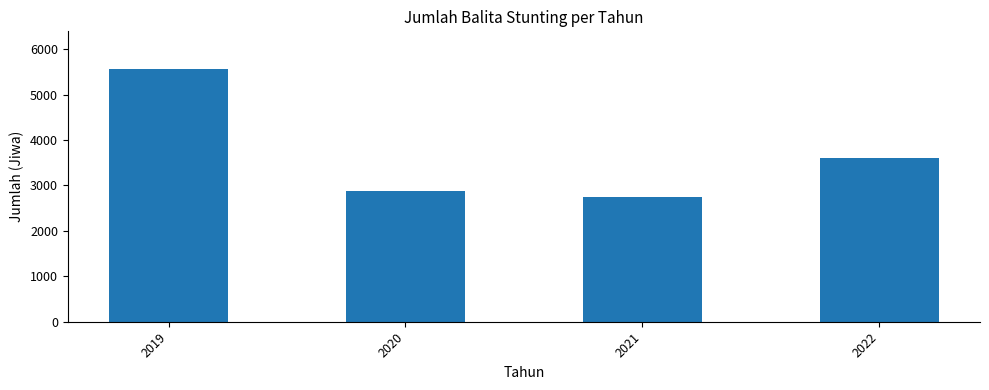

Reading left to right, list all the values displayed in this chart.

2019=5560	2020=2871	2021=2754	2022=3610